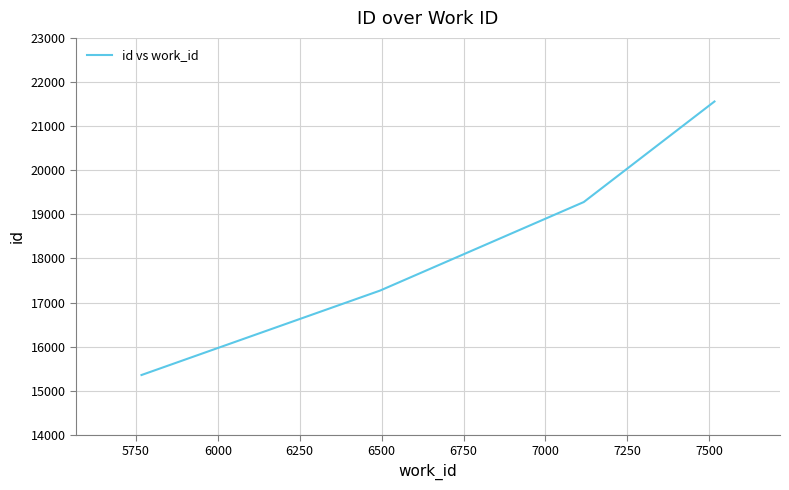

True or false: the data has more than 2 interior local peaks.

False